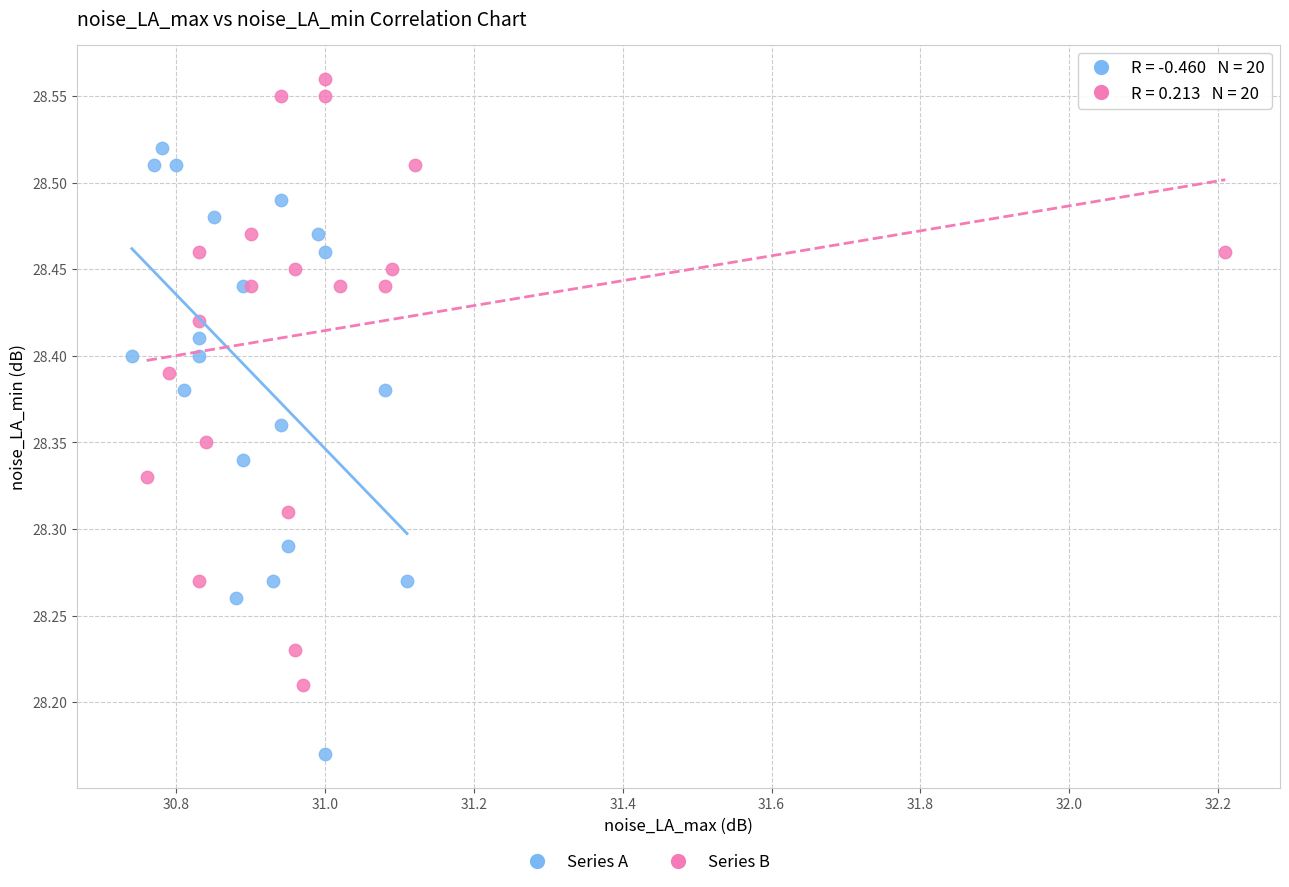

Which series reaches the maximum Y coordinate?

Series B